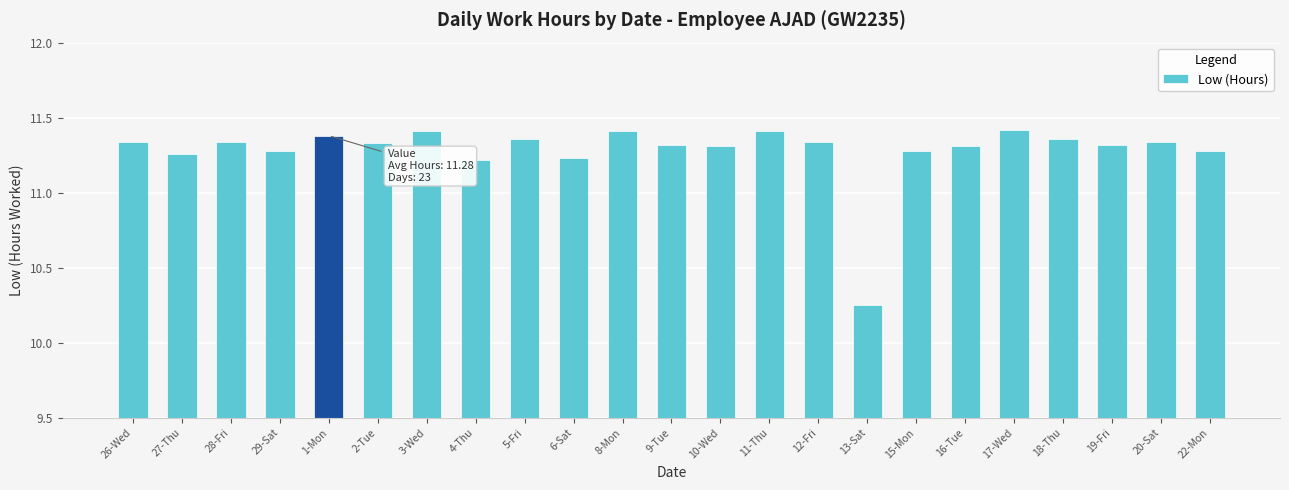

How many bars are there in total?

23